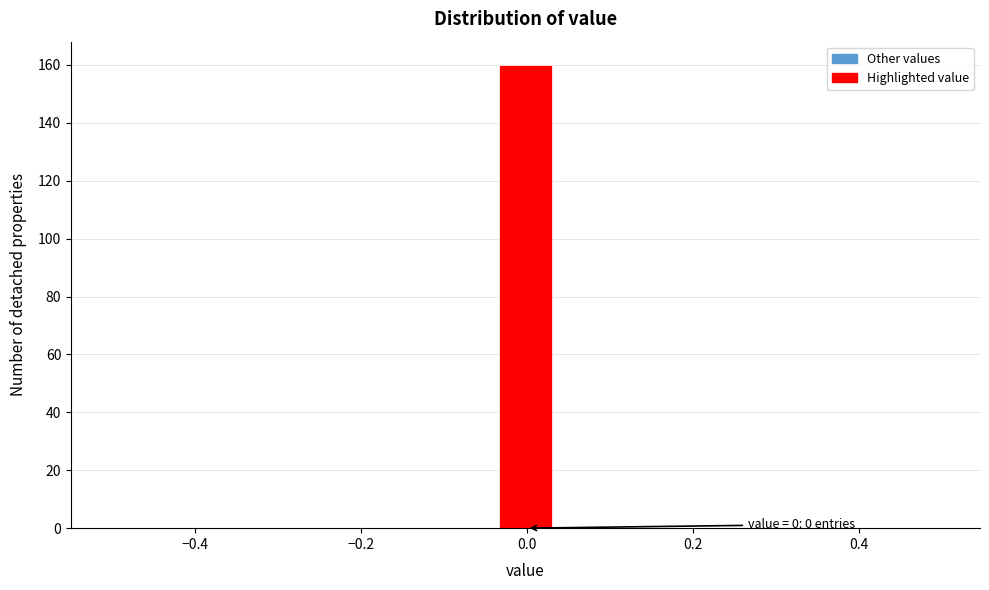

Read against the x-axis, roughly where is the centre of the tallest bar?

0.00